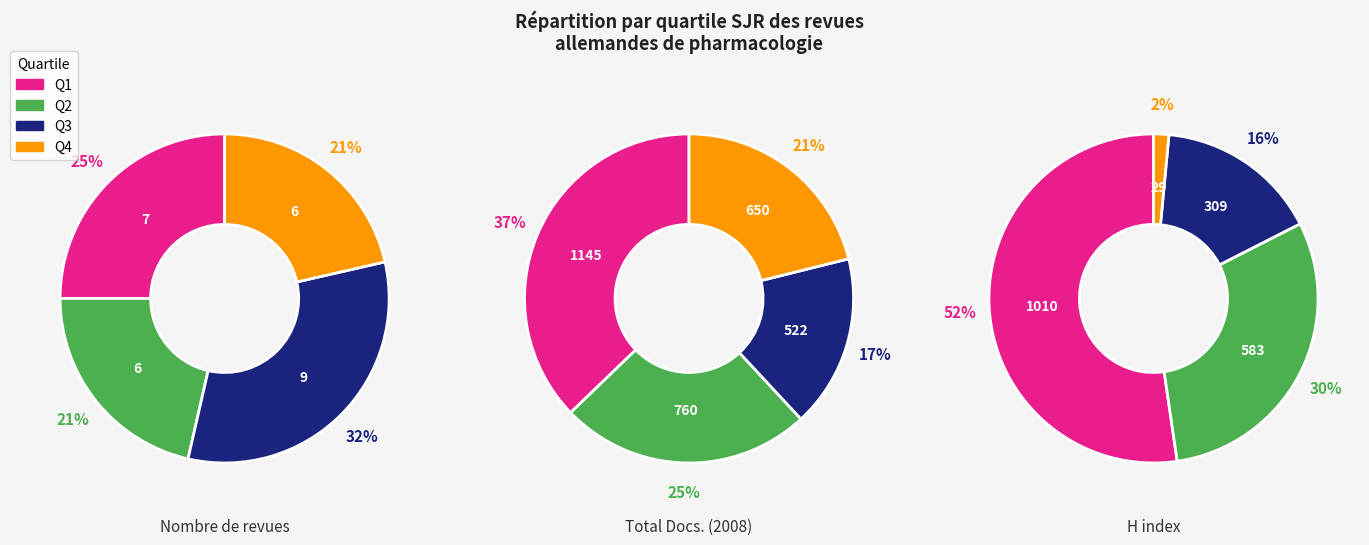

To the nearest percent, what is the combined percentage of Q2 and Q4?

43%